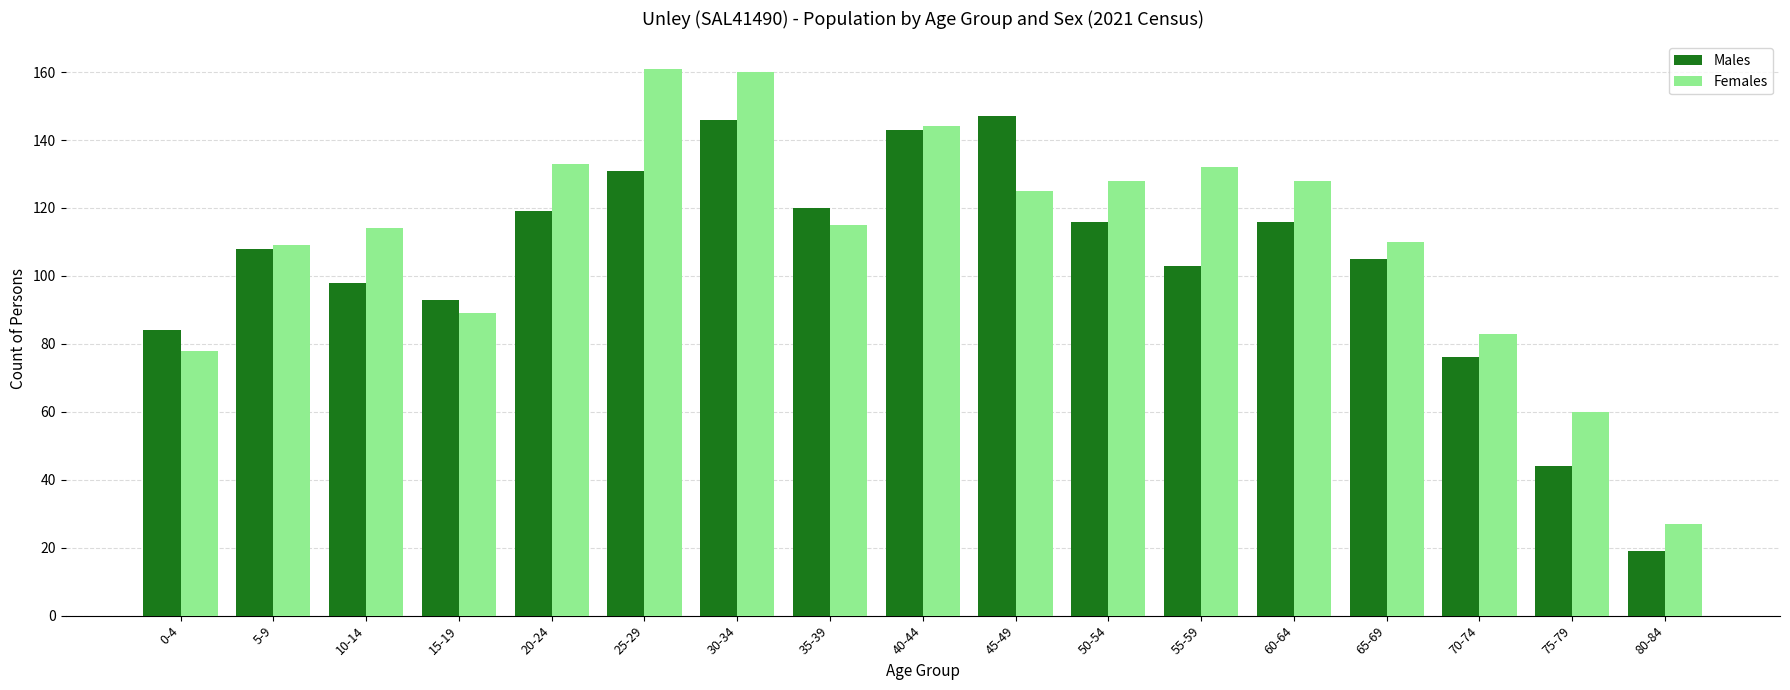

Reading right to left, transcribe all the data shown in this chart.

Males: 80-84=19	75-79=44	70-74=76	65-69=105	60-64=116	55-59=103	50-54=116	45-49=147	40-44=143	35-39=120	30-34=146	25-29=131	20-24=119	15-19=93	10-14=98	5-9=108	0-4=84
Females: 80-84=27	75-79=60	70-74=83	65-69=110	60-64=128	55-59=132	50-54=128	45-49=125	40-44=144	35-39=115	30-34=160	25-29=161	20-24=133	15-19=89	10-14=114	5-9=109	0-4=78